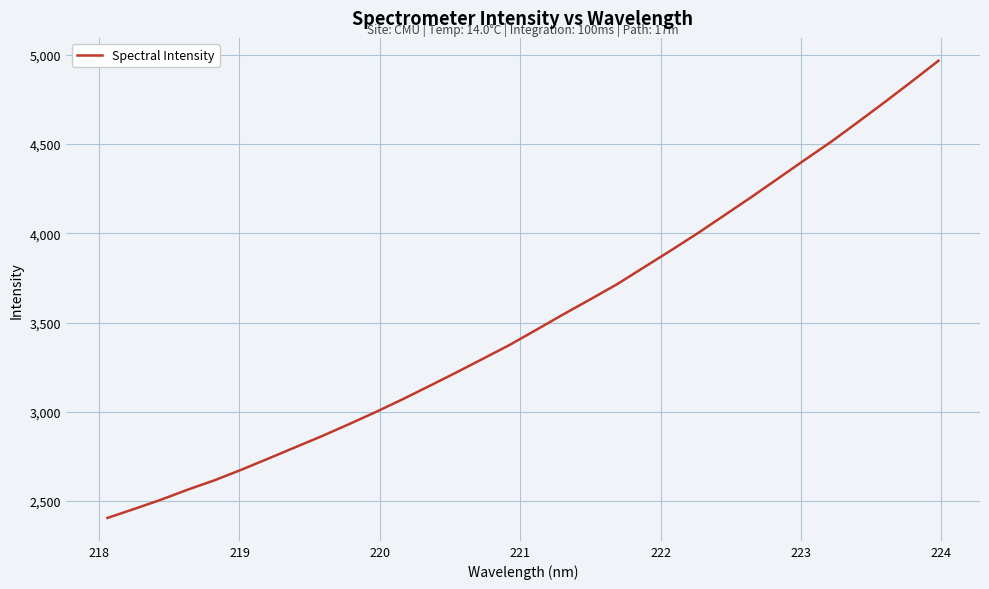

True or false: there are more than 1 points higher than both neighbors.

False